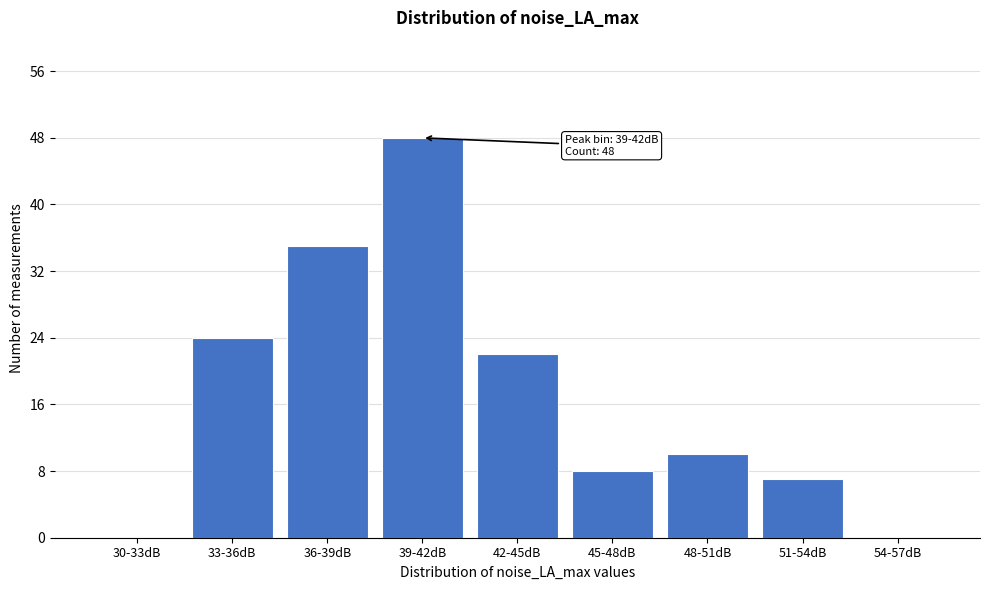

Reading left to right, extract all data points from this chart.

30-33dB=0	33-36dB=24	36-39dB=35	39-42dB=48	42-45dB=22	45-48dB=8	48-51dB=10	51-54dB=7	54-57dB=0